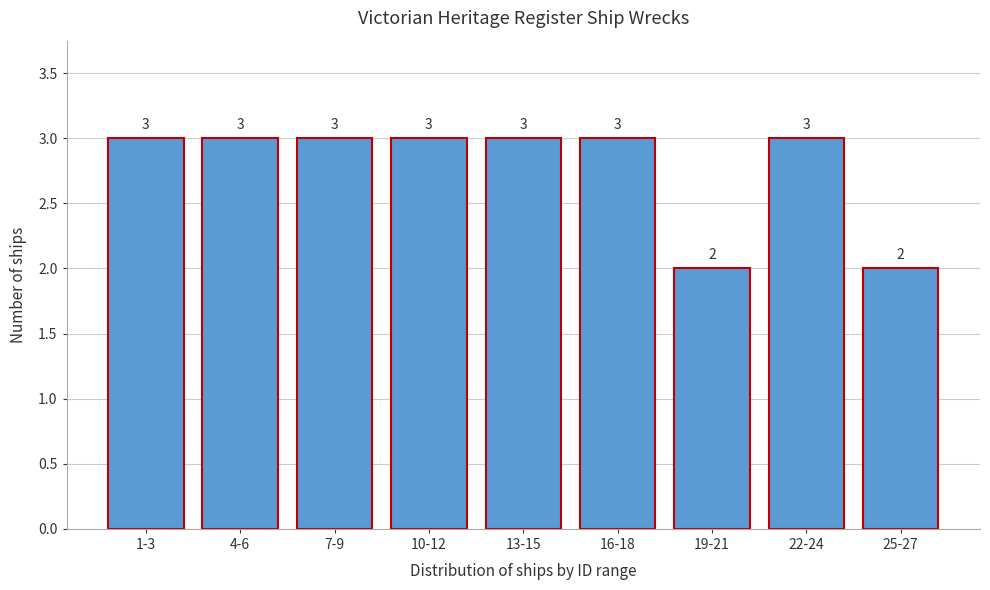

Reading left to right, transcribe all the data shown in this chart.

3	3	3	3	3	3	2	3	2